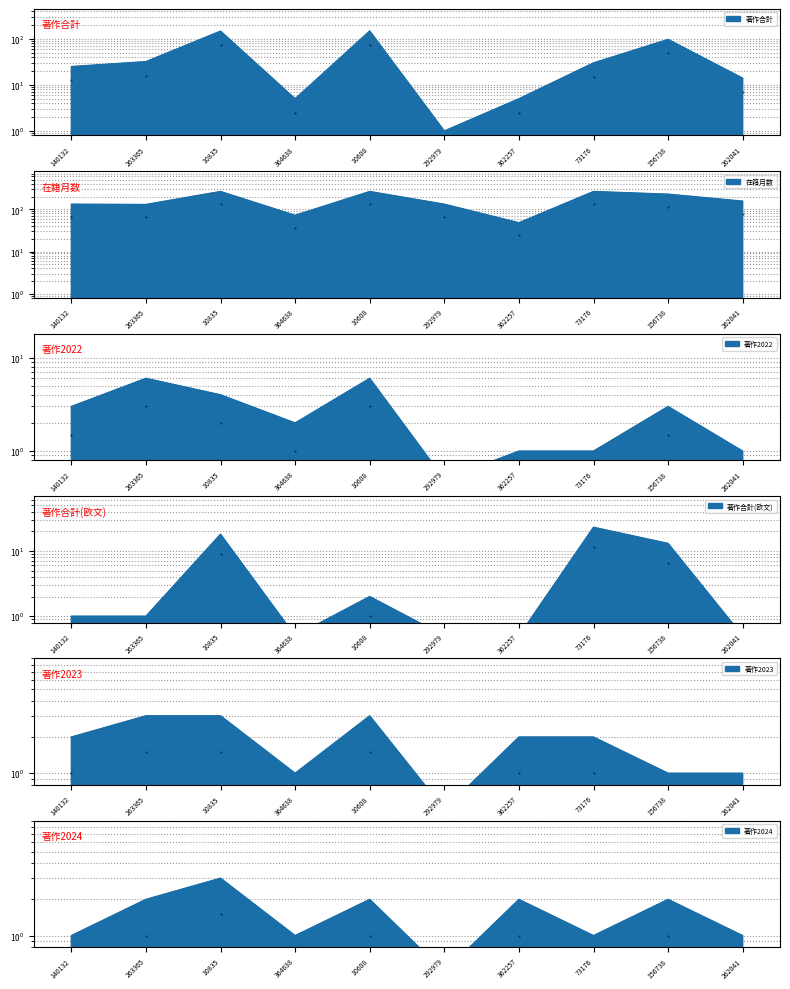

Is it true that 著作2022 equals 4.0 at 10835?

True